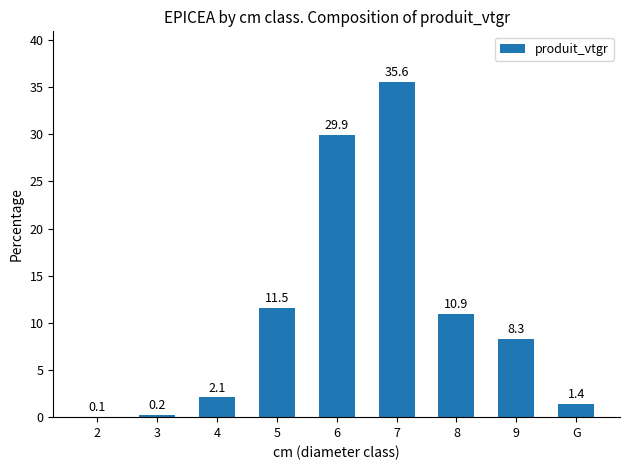

What is the average value?

11.1